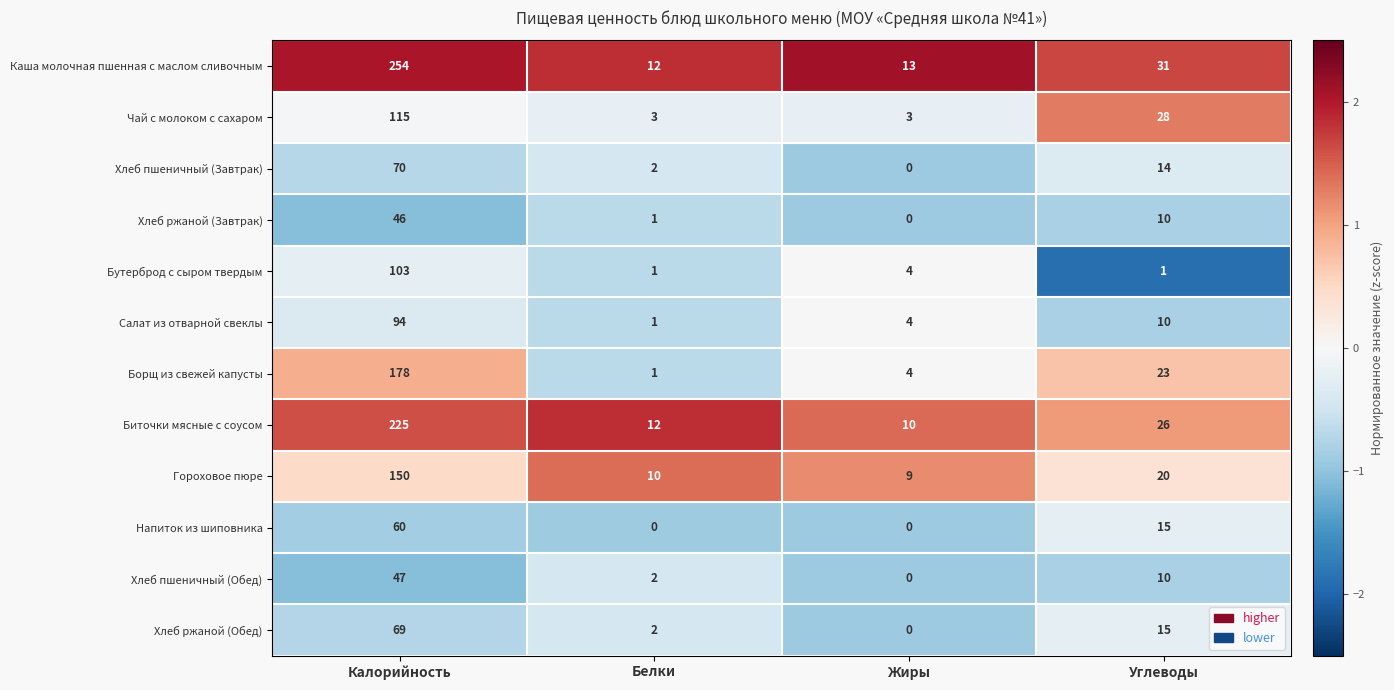

What is the difference between the Биточки мясные с соусом values at Углеводы and Белки?

14